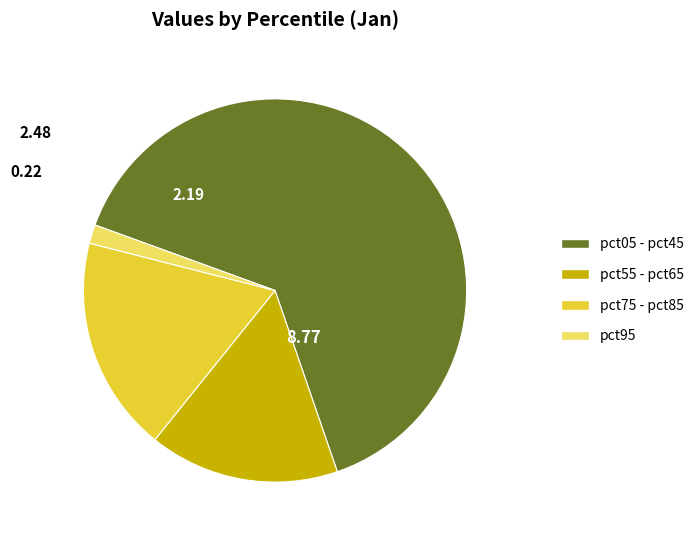

Approximately how many times larger is the value at pct75 - pct85 compared to pct55 - pct65?

1.1